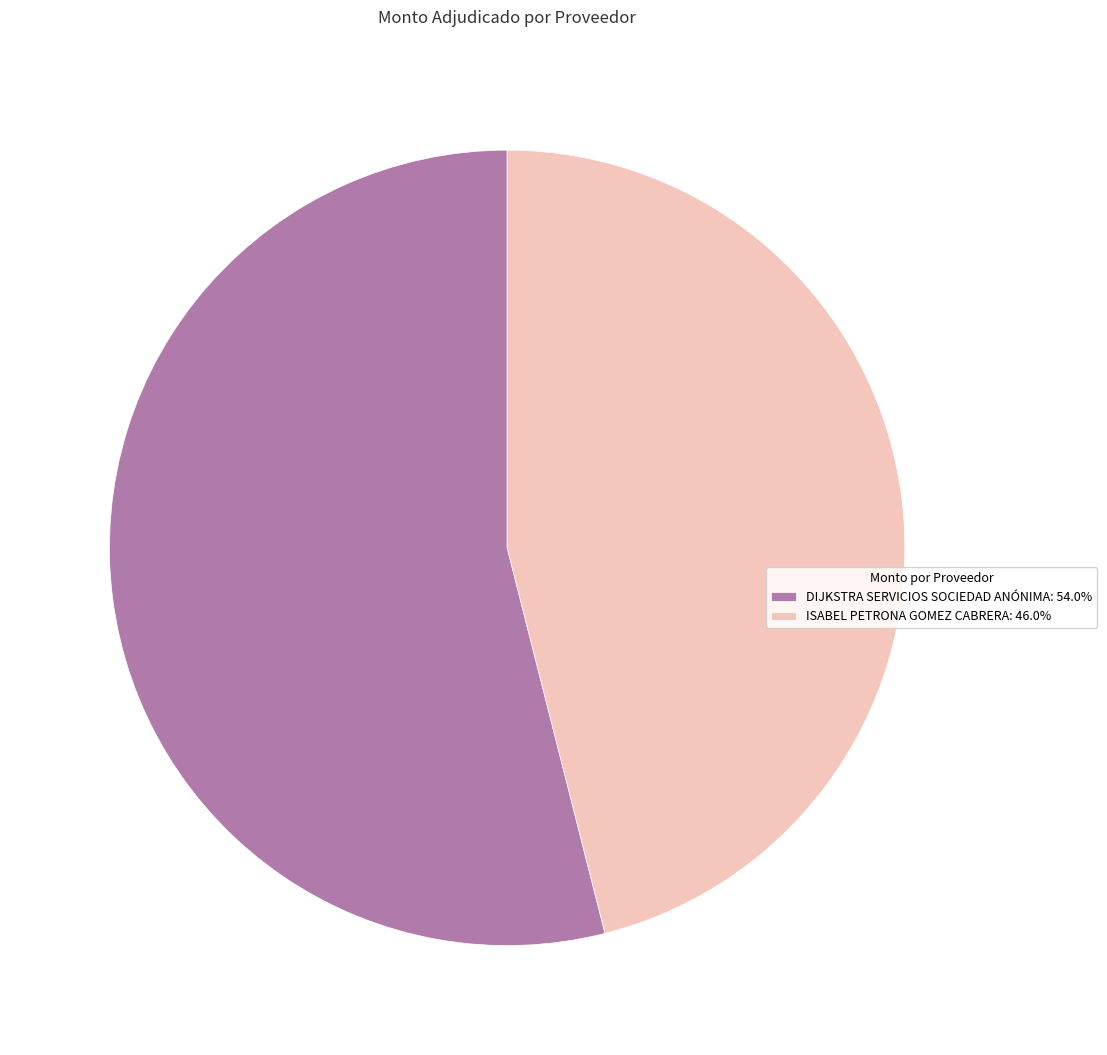

Combined, do ISABEL PETRONA GOMEZ CABRERA: 46.0% and DIJKSTRA SERVICIOS SOCIEDAD ANÓNIMA: 54.0% account for over 50%?

Yes